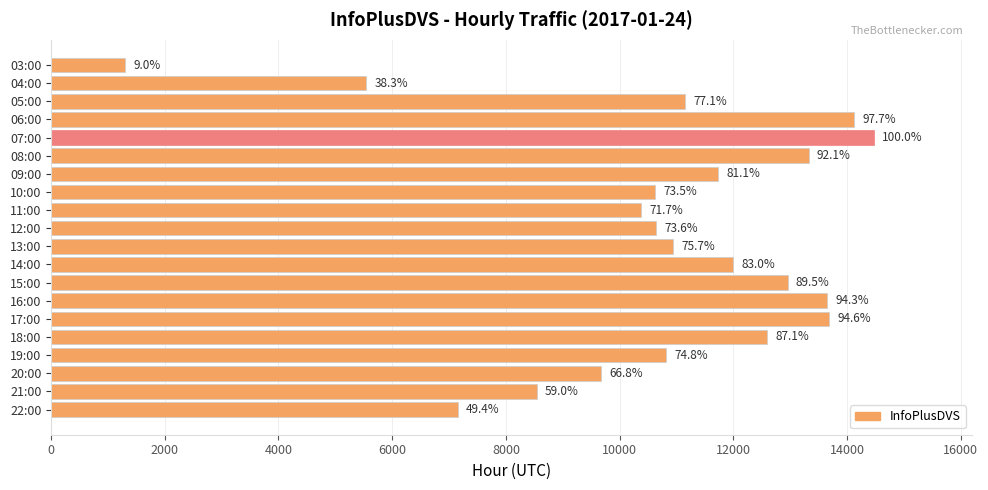

How many bars are there in total?

20